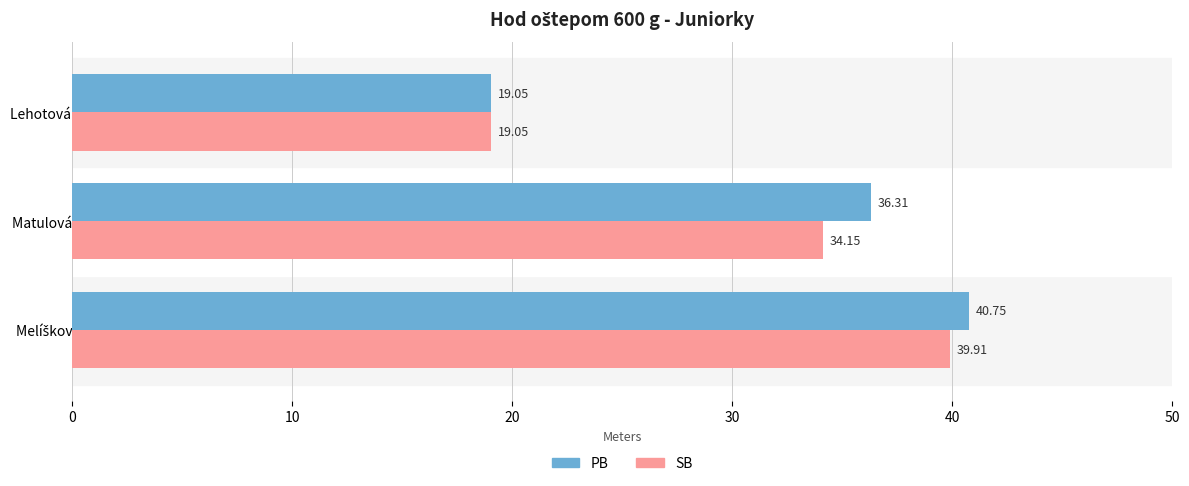

What are all the series names shown in the legend?

PB, SB